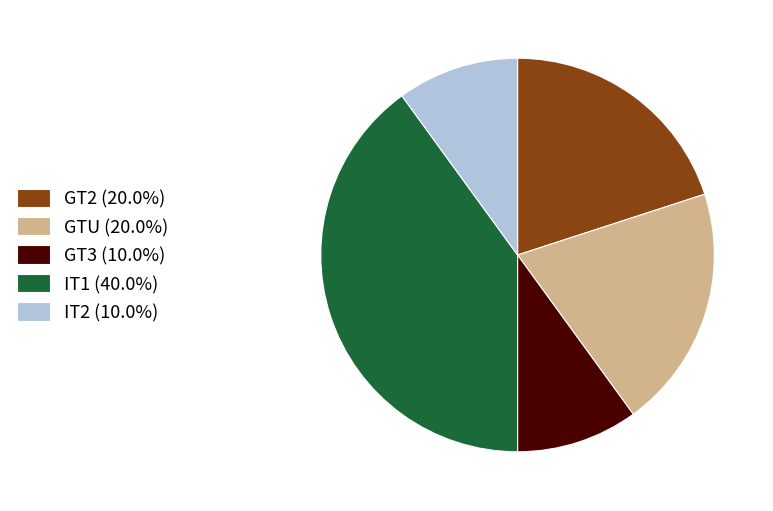

Count the number of slices in the pie.

5